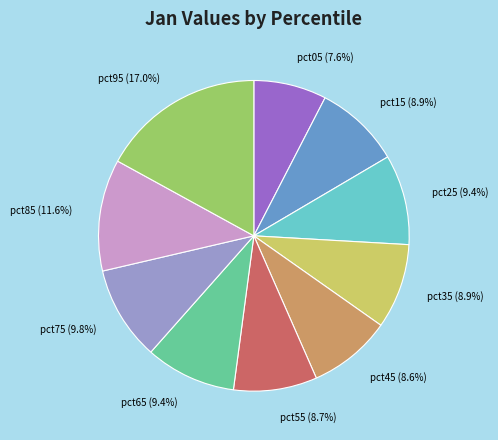

Which slice is the largest?

pct95